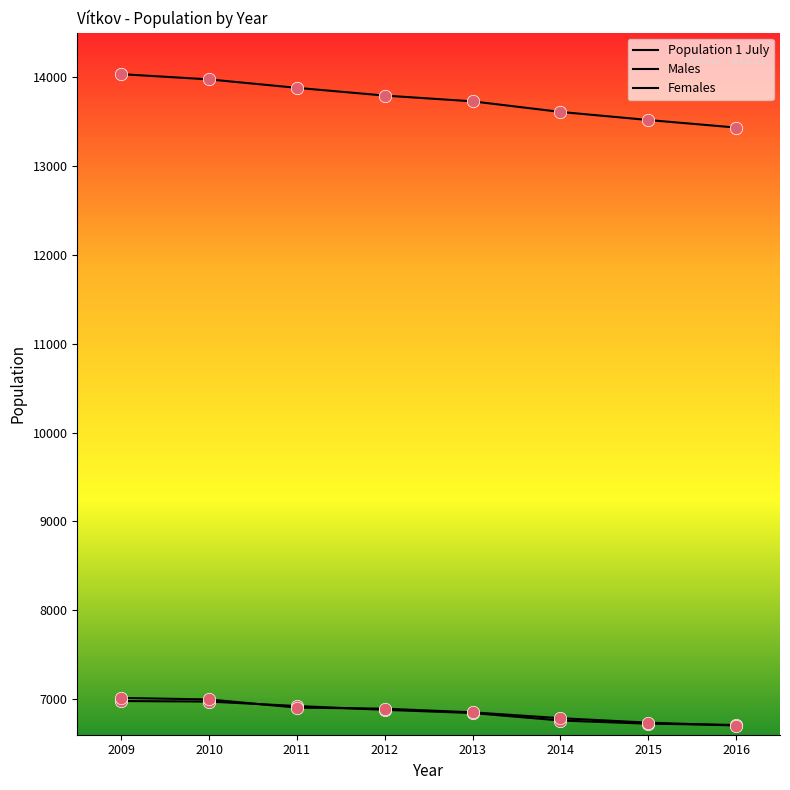

How many lines are shown in the chart?

3